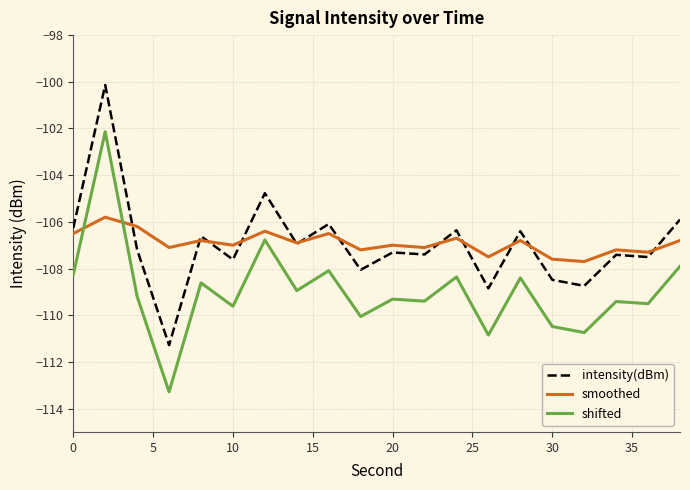

How many lines are shown in the chart?

3